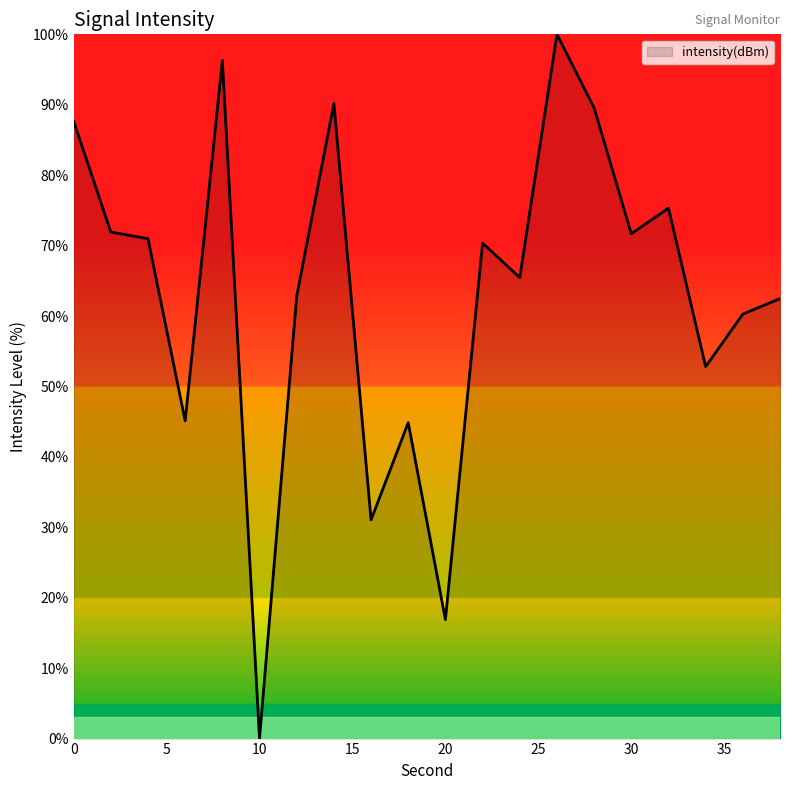

Count the number of categories in the chart.

20